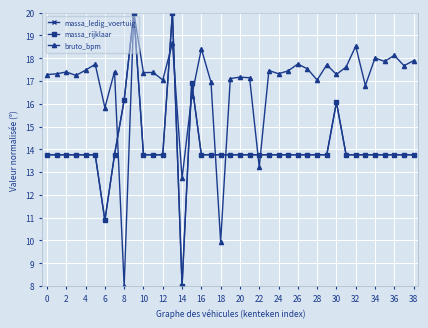

True or false: massa_ledig_voertuig and massa_rijklaar intersect in this chart.

False